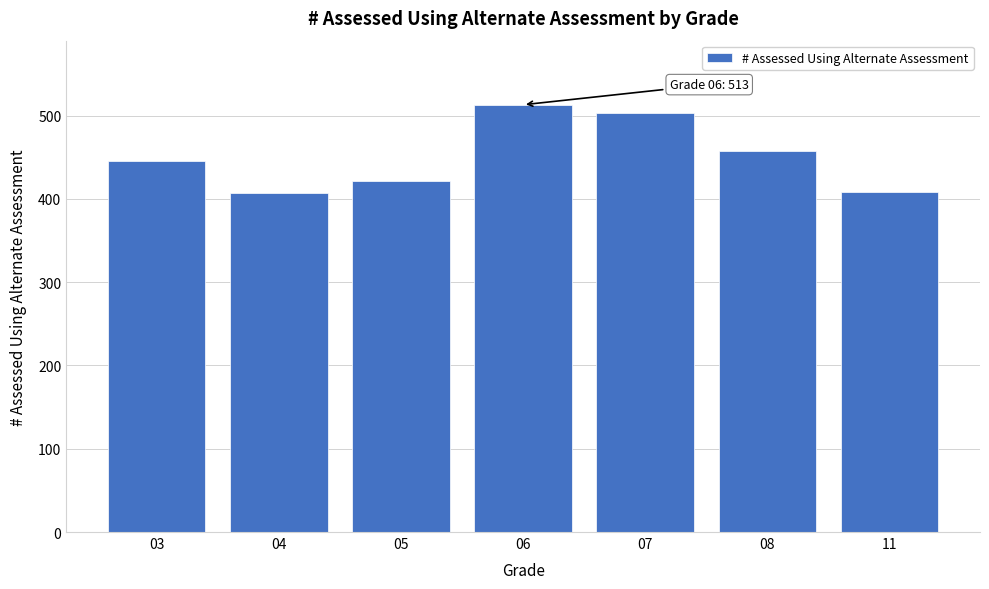

Is it true that the value at 07 is 884?

False